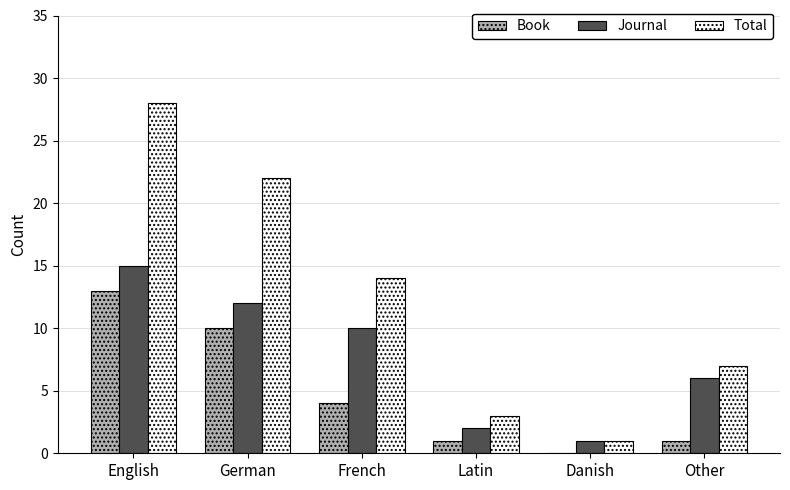

What is the sum of all Total values?

75